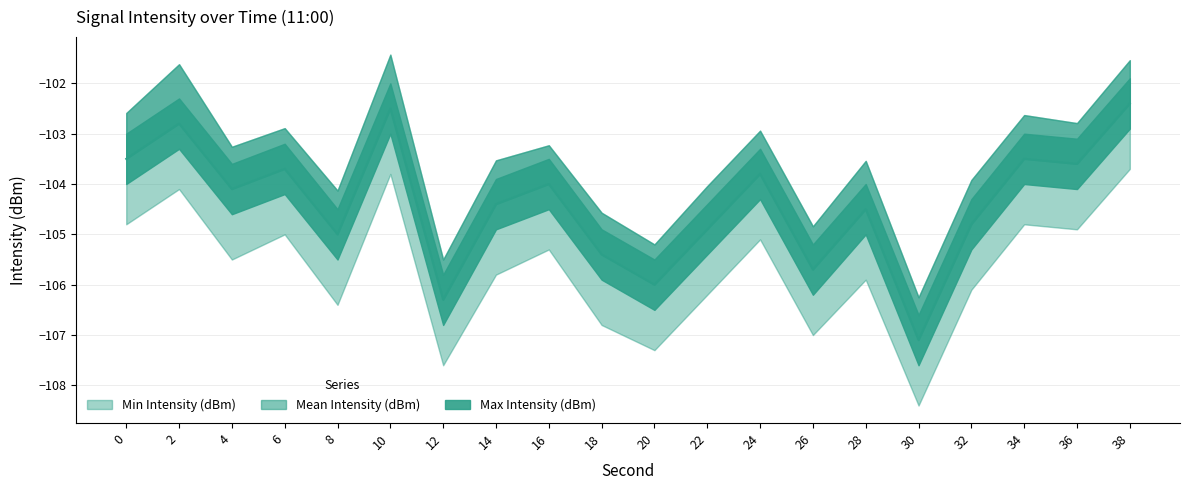

Where is the first local maximum for Max Intensity (dBm)?

2